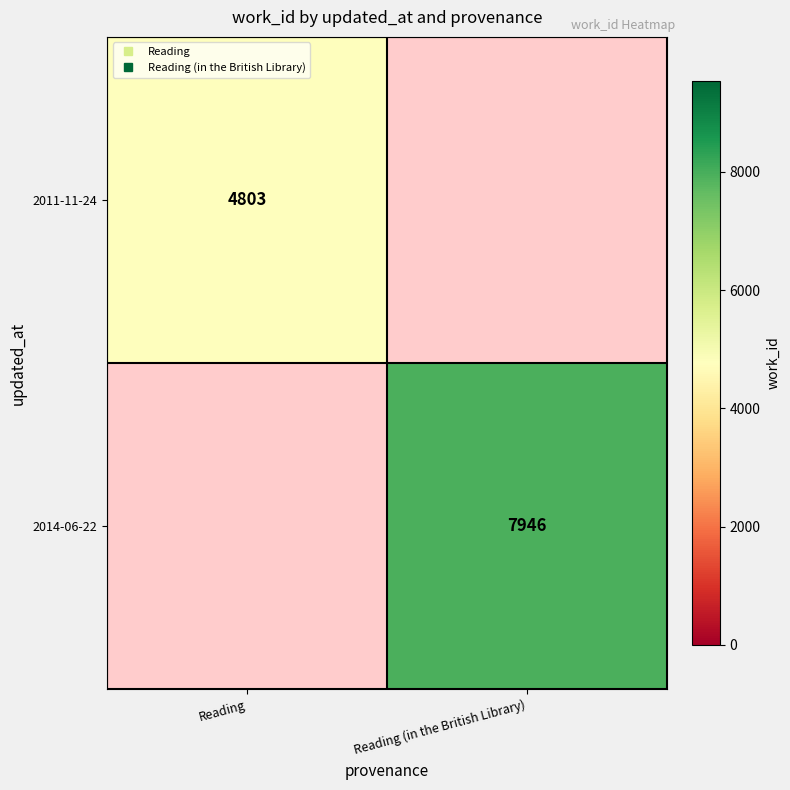

Rank the series by their maximum value, from lowest to highest.

2011-11-24, 2014-06-22